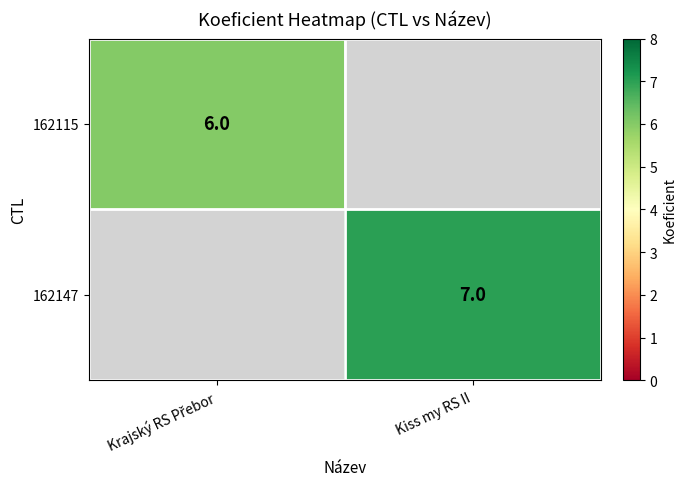

The 162147 series shows 2 at Kiss my RS II. True or false?

False